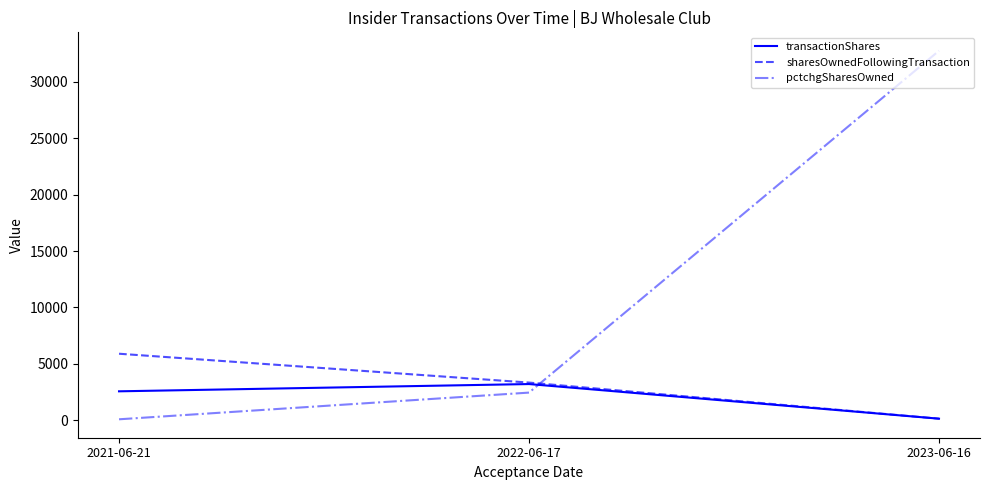

Reading left to right, list all the values displayed in this chart.

transactionShares: 2559	3203	131
sharesOwnedFollowingTransaction: 5893	3334	131
pctchgSharesOwned: 77	2445	32767